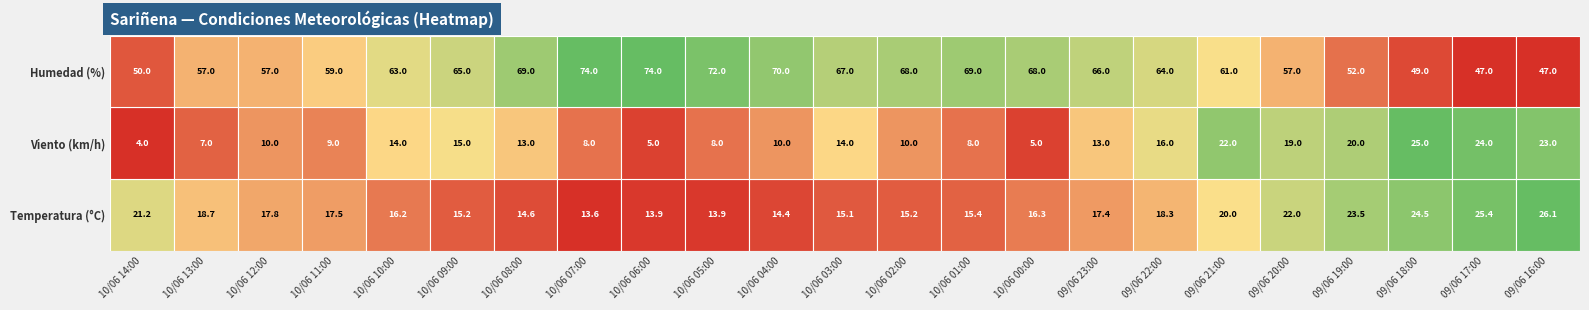

What is the spread (max minus min) of values at 09/06 19:00?

32.0